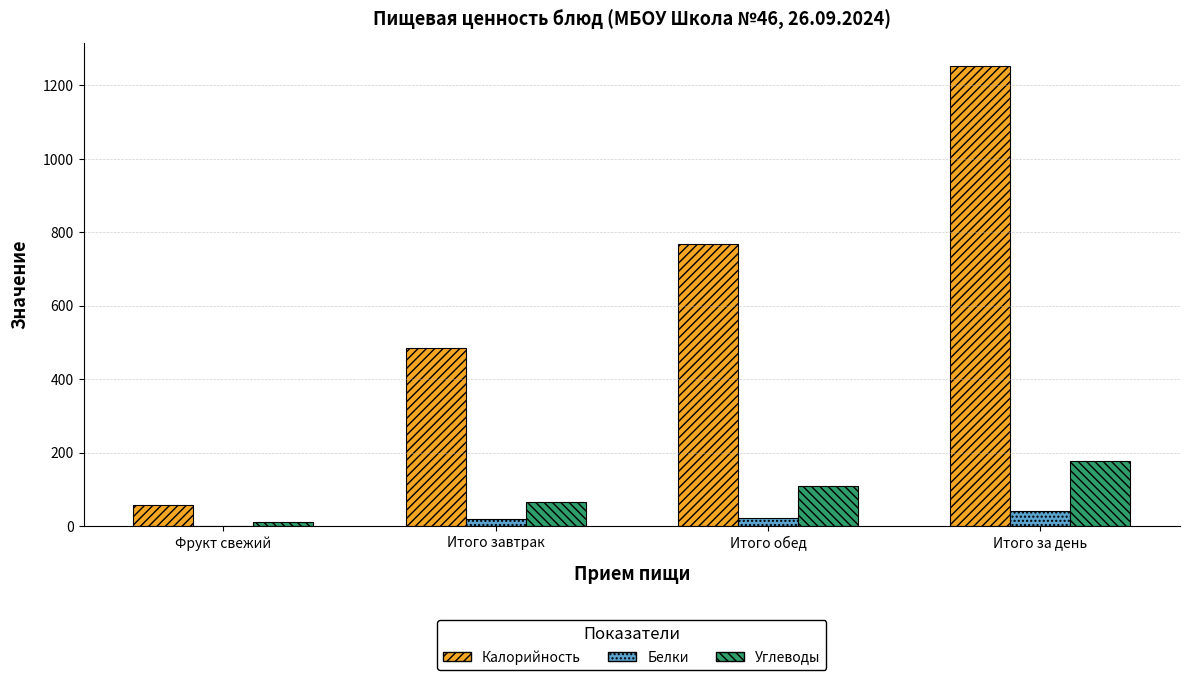

Is the value of Белки at Итого за день greater than the value of Углеводы at Итого обед?

No